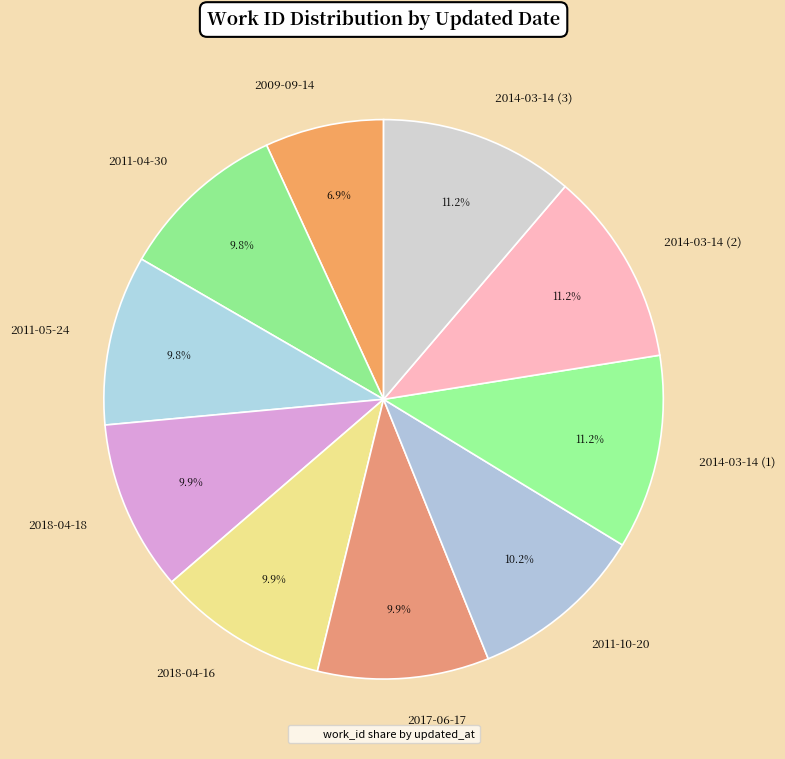

Does 2018-04-18 represent more than half of the total?

No